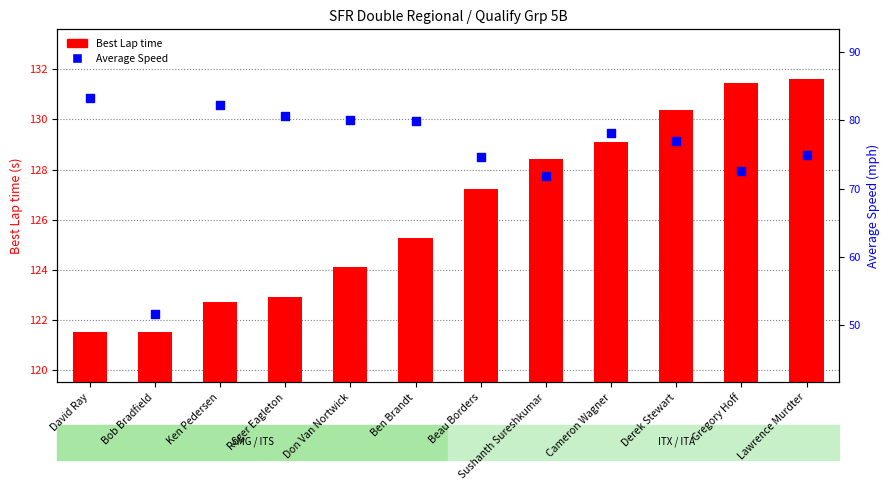

Which series has the largest Y range (max minus min)?

Average Speed